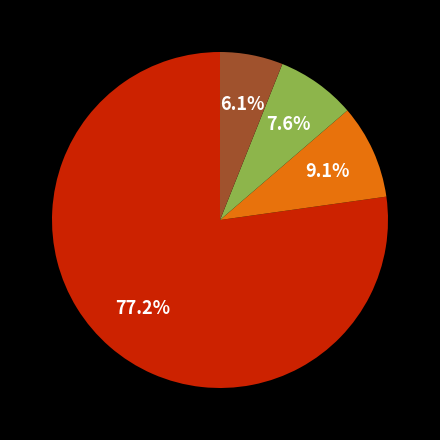

How many slices are in this pie chart?

4